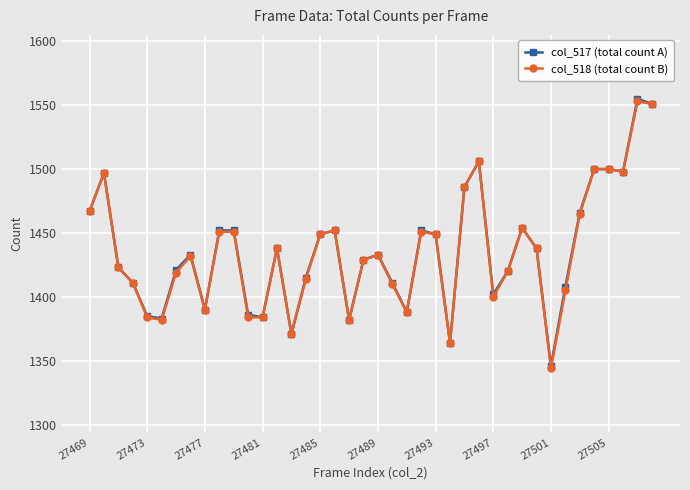

True or false: col_518 (total count B) has more than 1 interior local peaks.

True